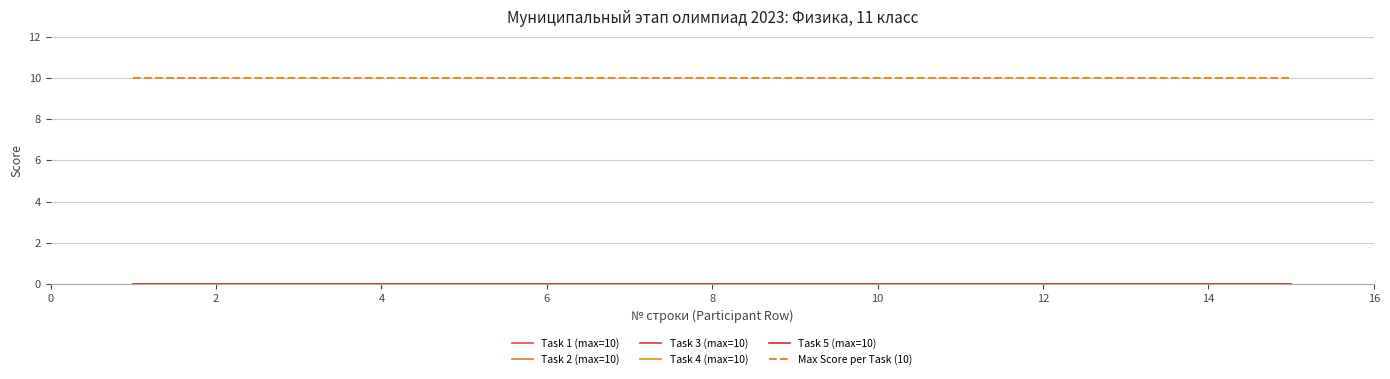

Does the chart have visible grid lines?

Yes